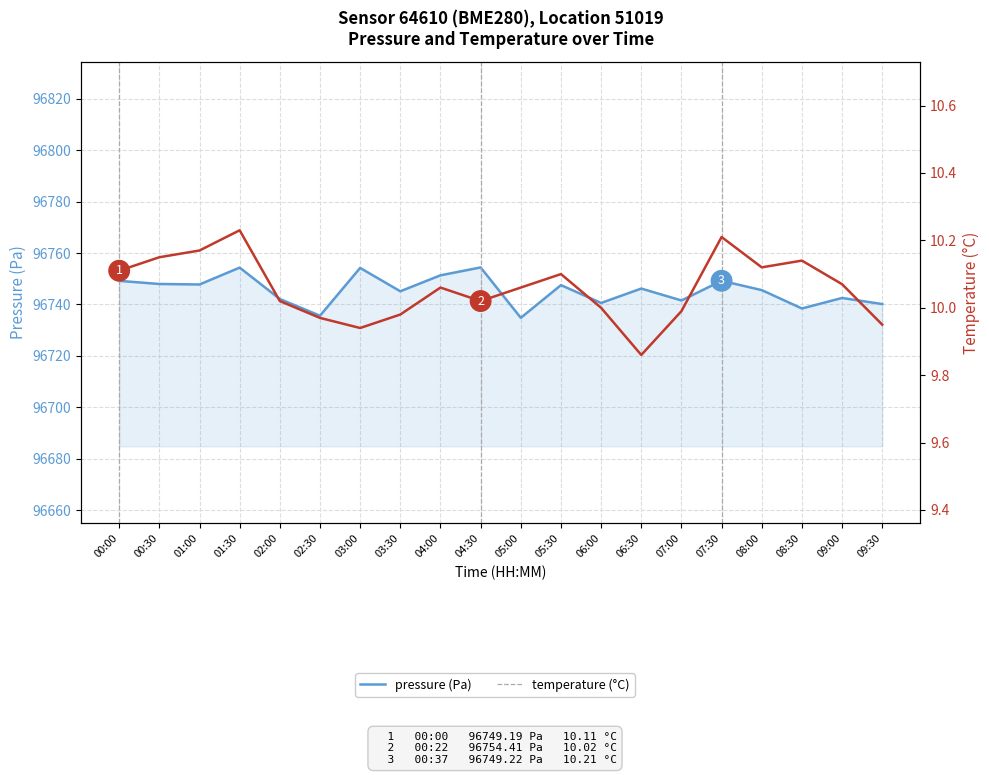

Where is the first local minimum for pressure (Pa)?

01:00